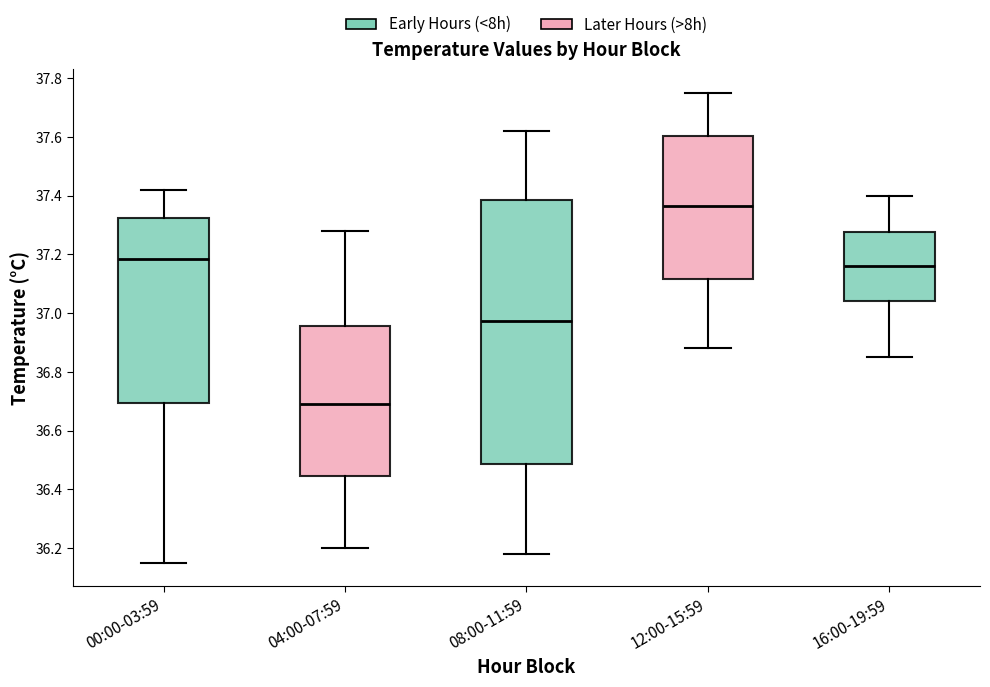

Where is the upper edge of the box for 16:00-19:59 on the y-axis? The values are not printed on the chart, so give them approximately, as read against the axis.

37.28